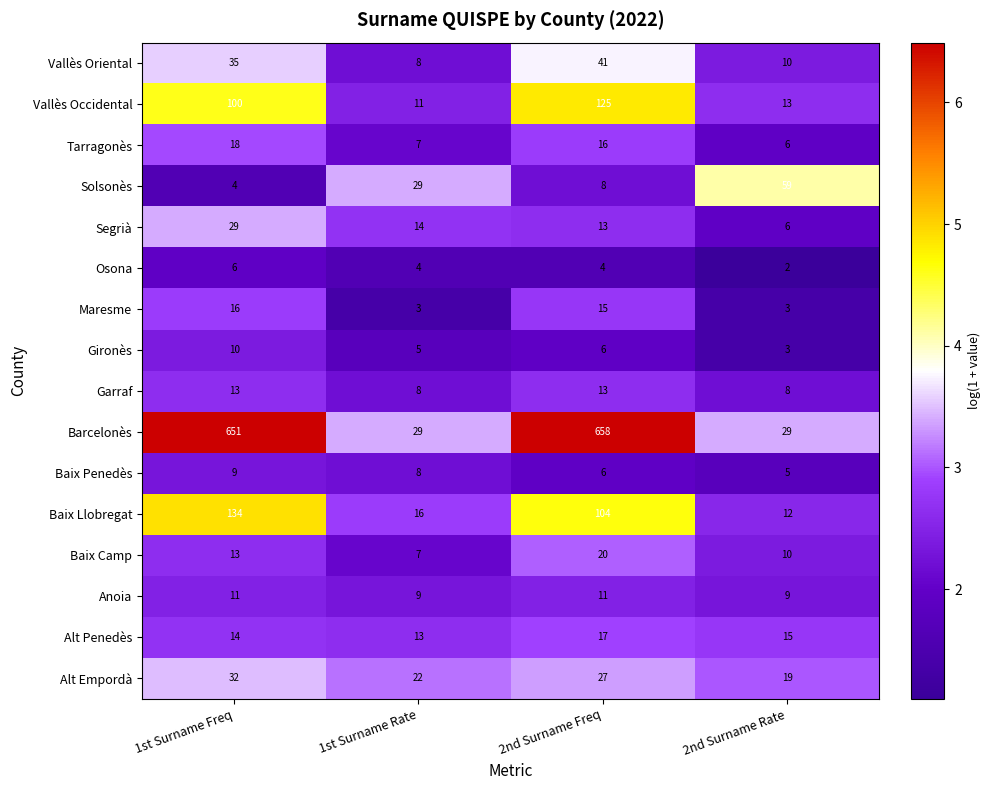

What is the total value across all series at 1st Surname Rate?

193